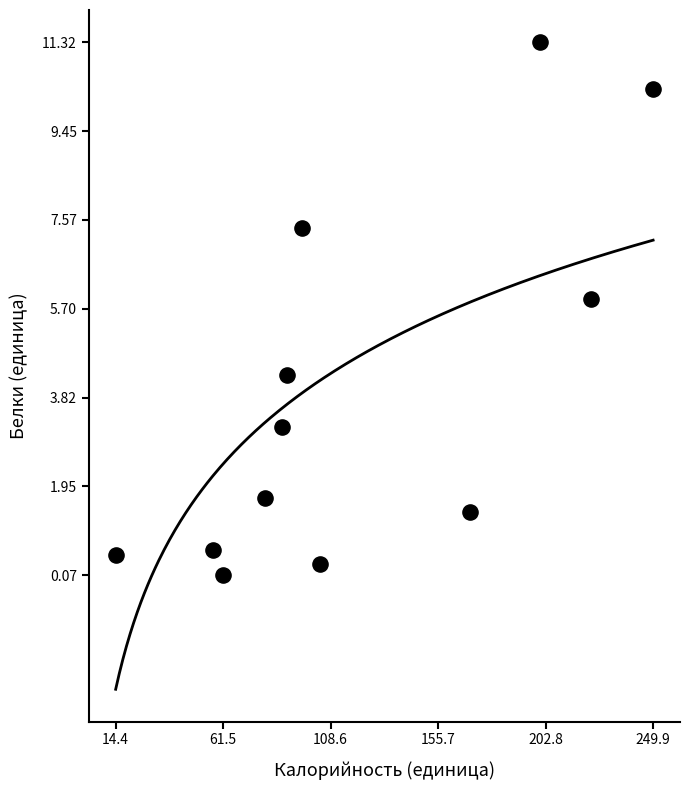

What is the average Y value?

3.9